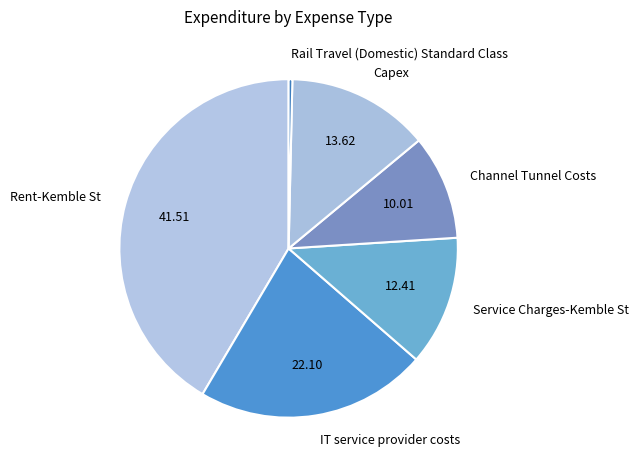

True or false: Service Charges-Kemble St accounts for 1% of the total.

False